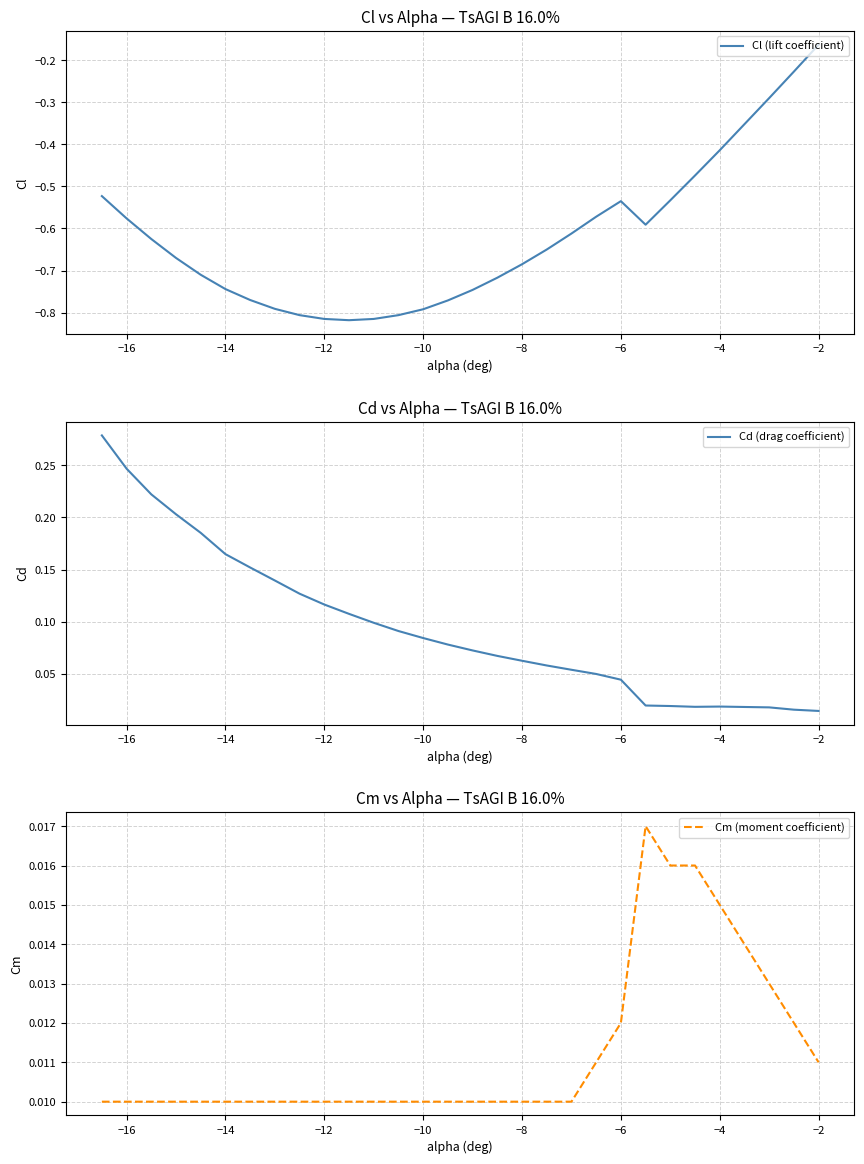

True or false: Cl (lift coefficient) has a value of -0.3 at −2.

False